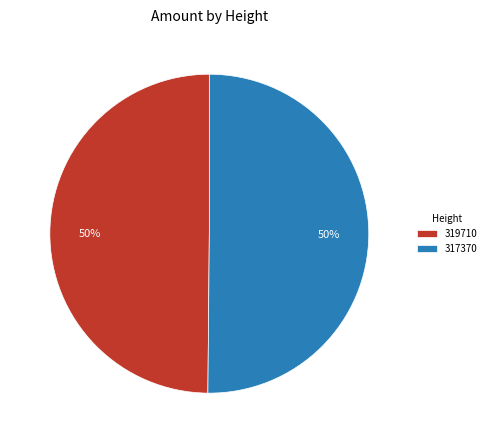

What percentage is the 317370 slice, to the nearest percent?

50%